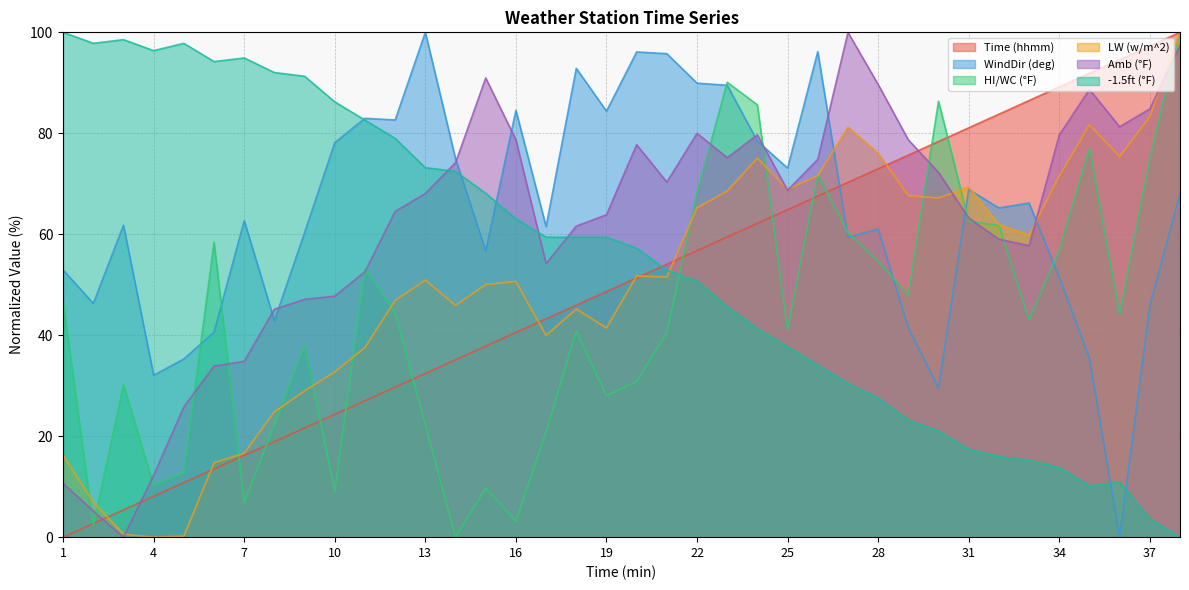

What is the sum of all Amb (°F) values?

2350.3